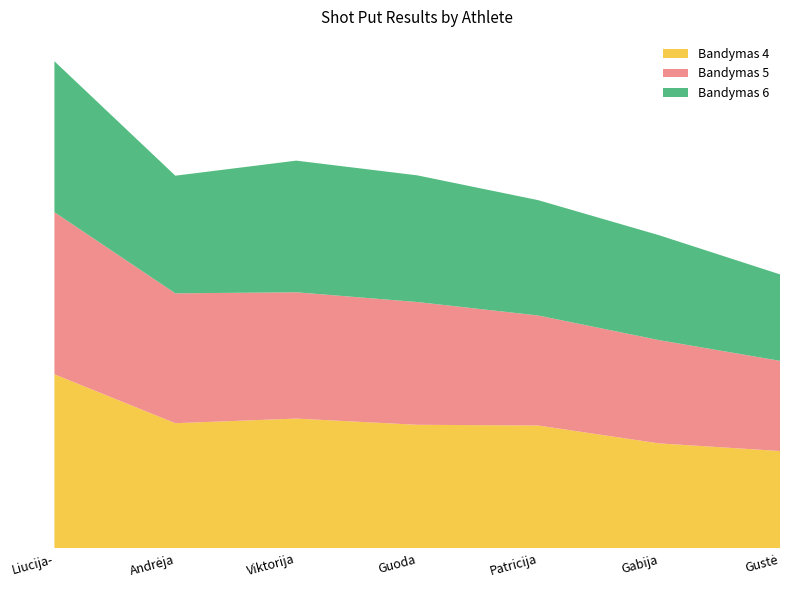

Reading right to left, what are all the values shown in this chart?

Bandymas 4: Gustė=5.5	Gabija=5.9	Patricija=6.9	Guoda=7.0	Viktorija=7.3	Andrėja=7.1	Liucija-=9.8
Bandymas 5: Gustė=5.1	Gabija=5.8	Patricija=6.2	Guoda=6.9	Viktorija=7.1	Andrėja=7.3	Liucija-=9.2
Bandymas 6: Gustė=4.9	Gabija=5.9	Patricija=6.5	Guoda=7.2	Viktorija=7.4	Andrėja=6.6	Liucija-=8.5